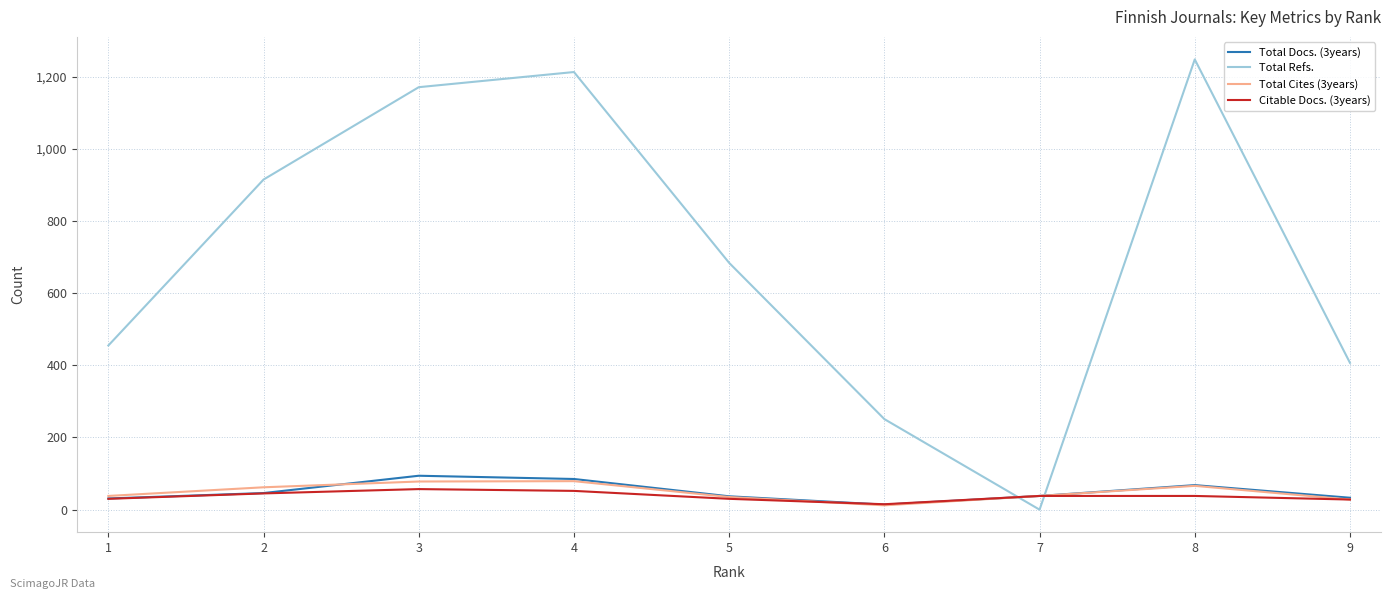

Which series has the largest total across all categories?

Total Refs.